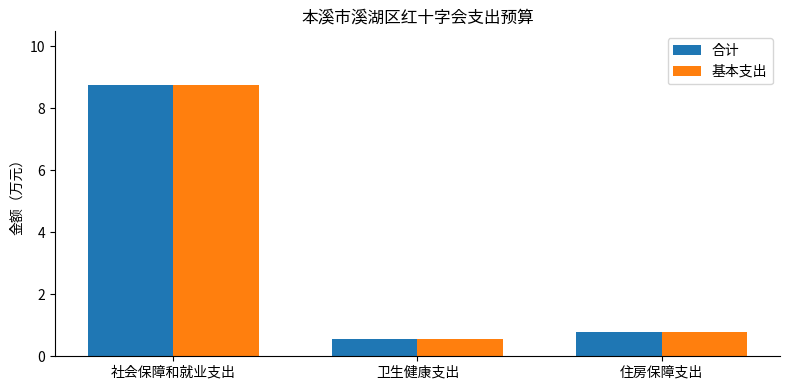

How many data points does each series have?

3